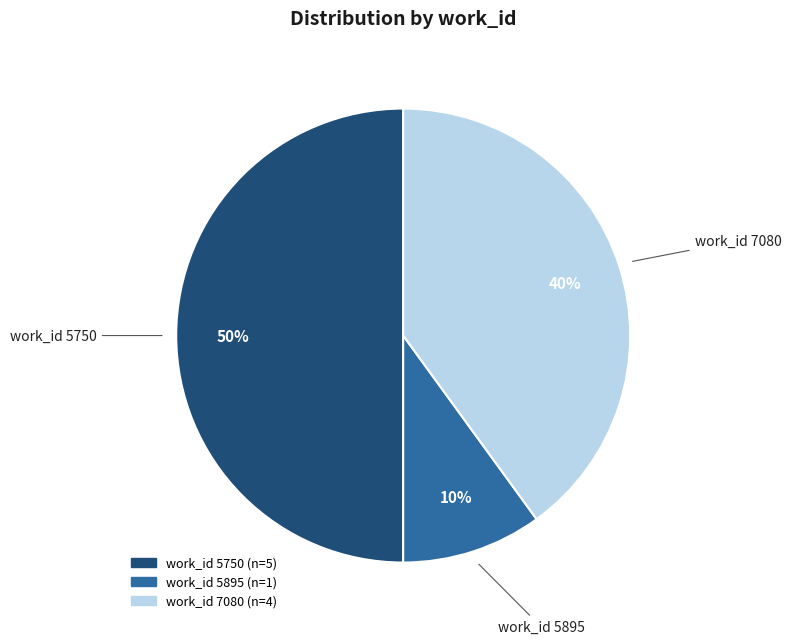

To the nearest percent, what is the average slice percentage?

33%